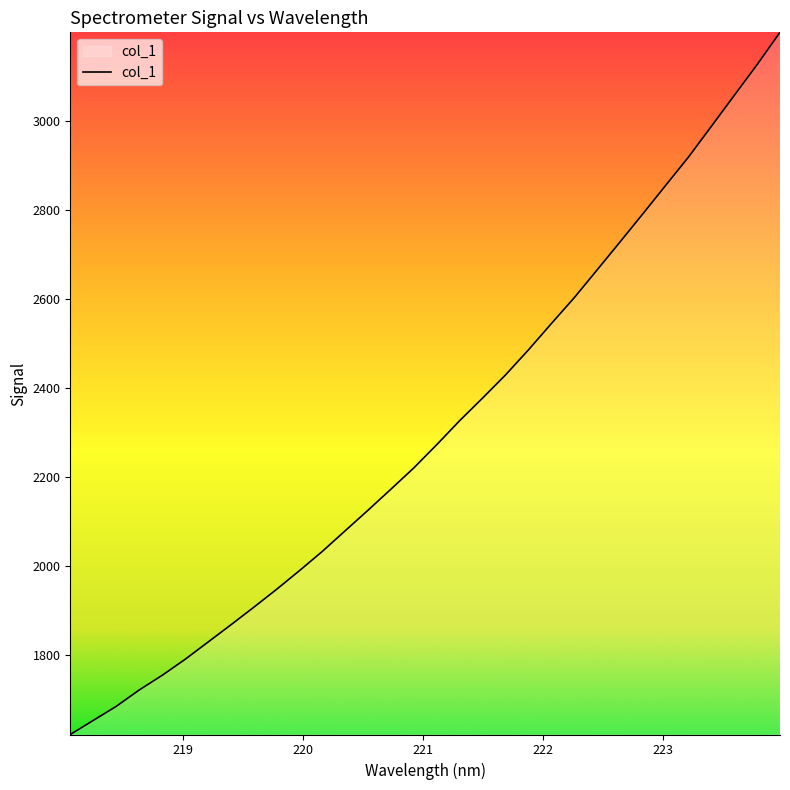

What is the smallest value displayed?

1620.7